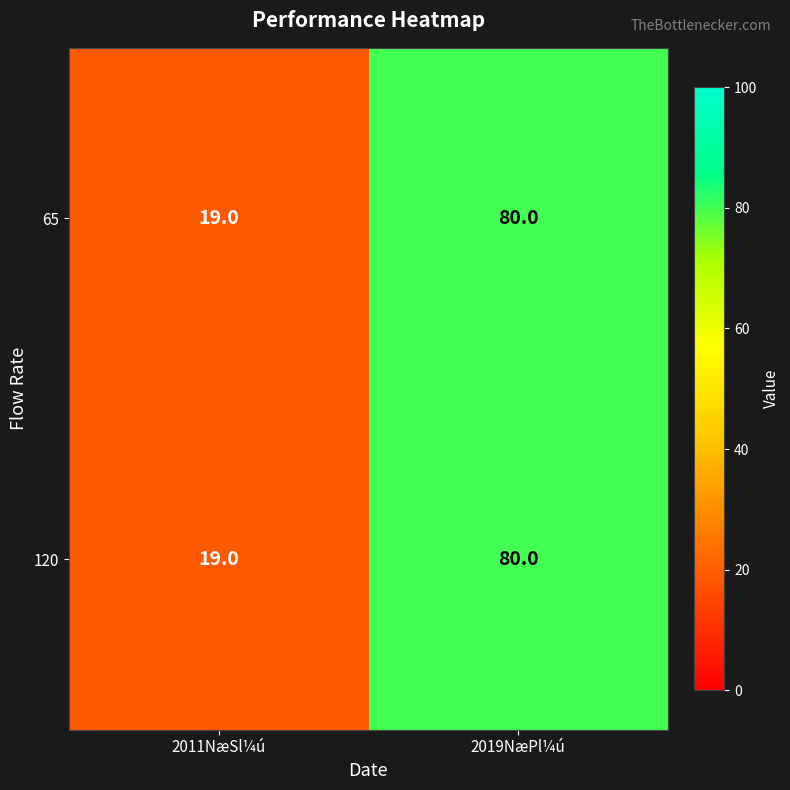

Is it true that 120 equals 80 at 2019NæPl¼ú?

True